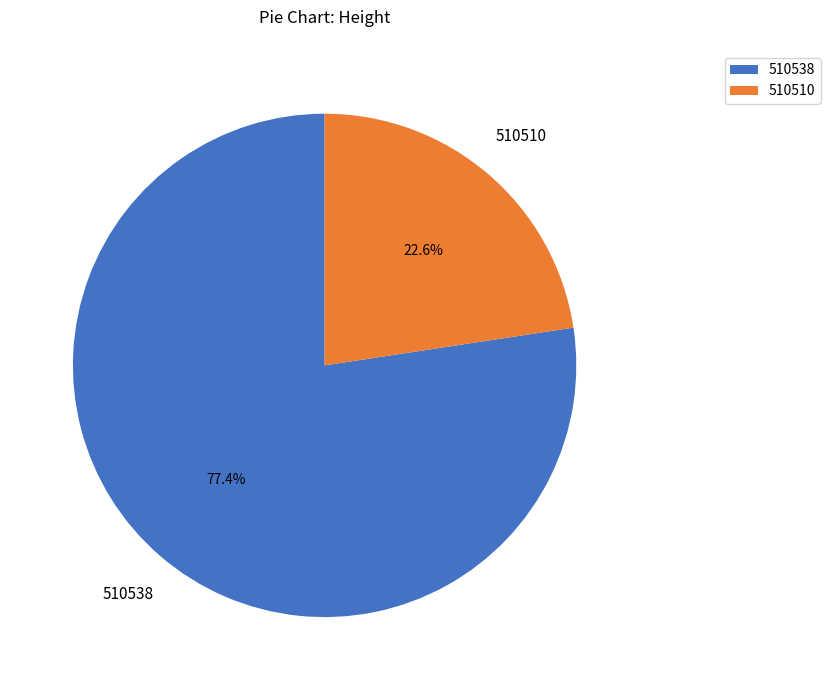

How many segments does this pie chart have?

2